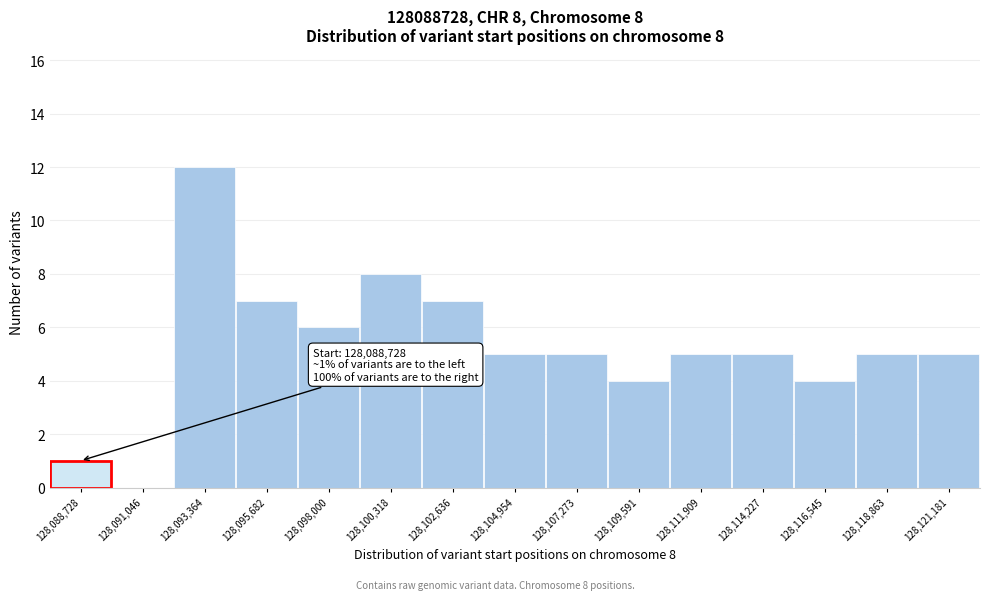

Reading left to right, what are all the values shown in this chart?

128,088,728=1	128,091,046=0	128,093,364=12	128,095,682=7	128,098,000=6	128,100,318=8	128,102,636=7	128,104,954=5	128,107,273=5	128,109,591=4	128,111,909=5	128,114,227=5	128,116,545=4	128,118,863=5	128,121,181=5